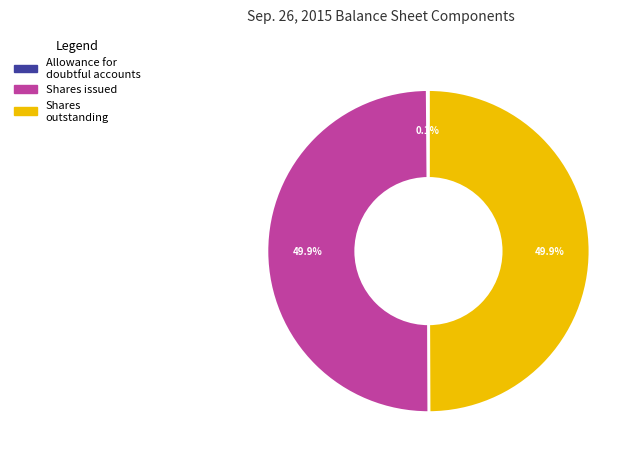

Approximately how many times larger is the value at Shares issued compared to Shares outstanding?

1.0